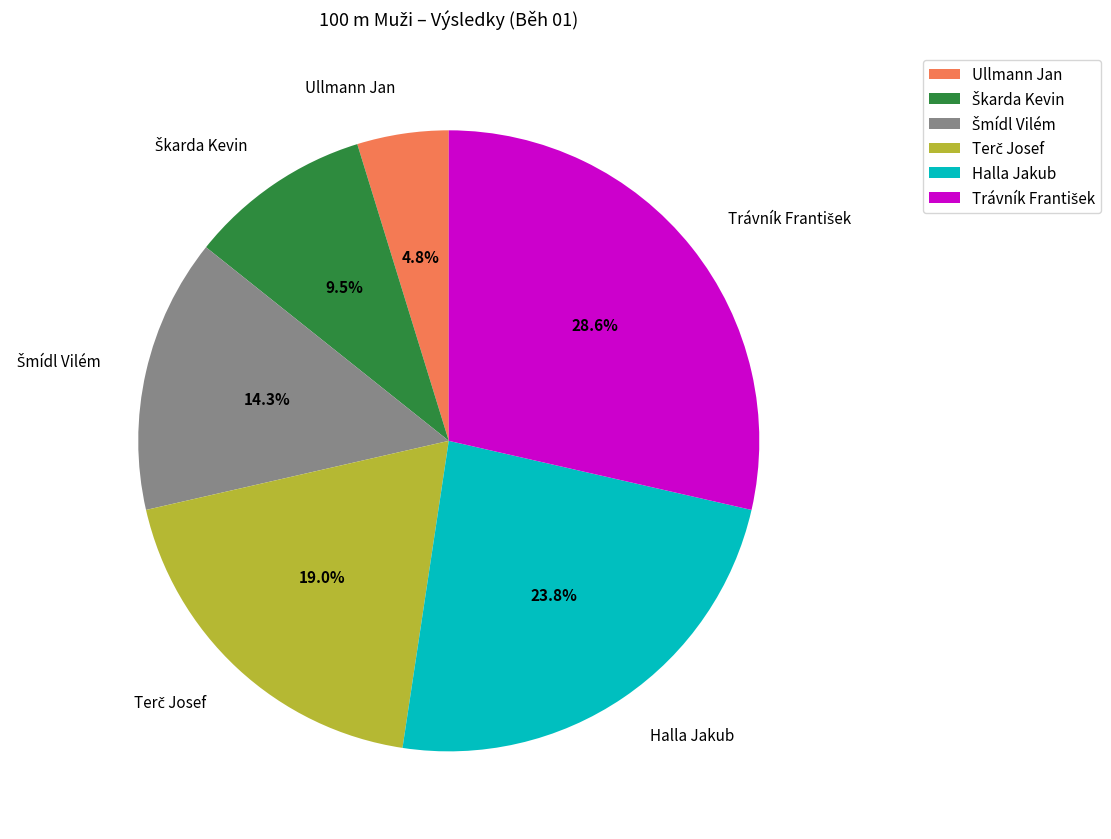

Count the number of slices in the pie.

6